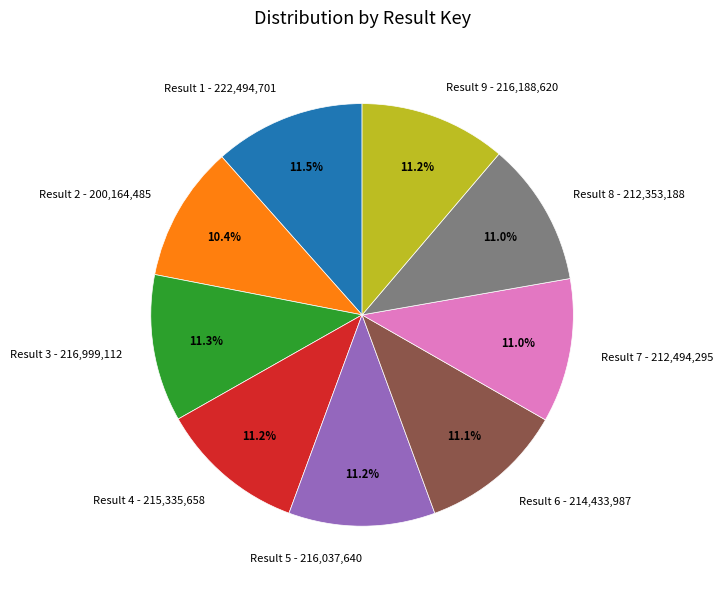

Does Result 4 - 215,335,658 account for over 50% of the chart?

No